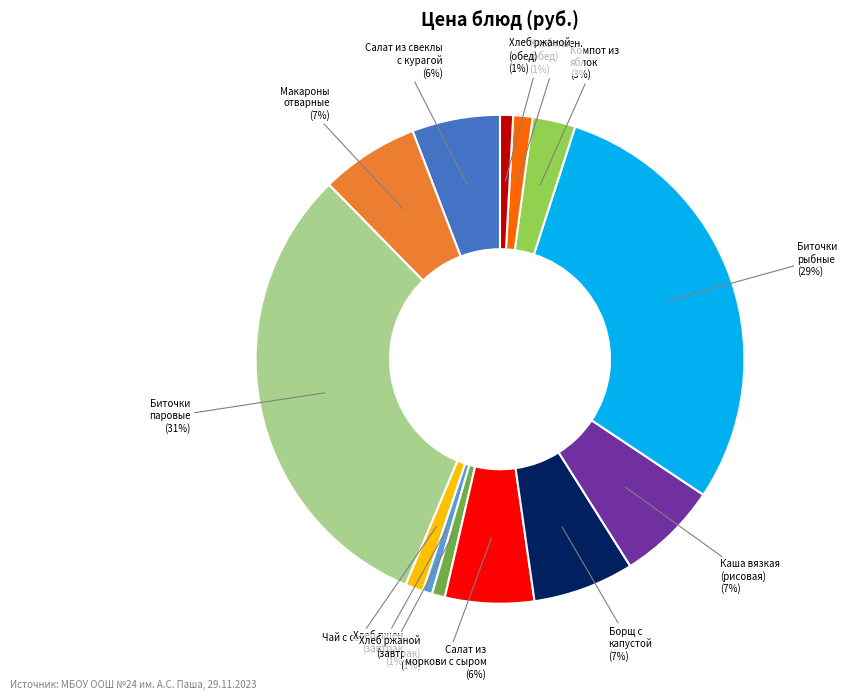

To the nearest percent, what is the average slice percentage?

8%